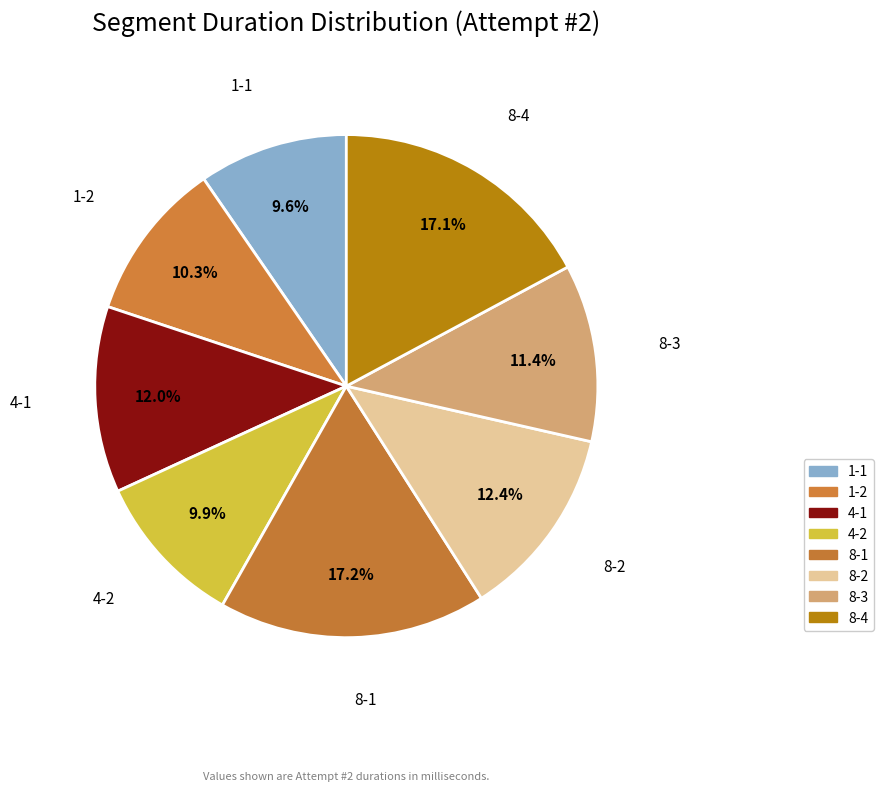

Does 8-4 represent more than half of the total?

No